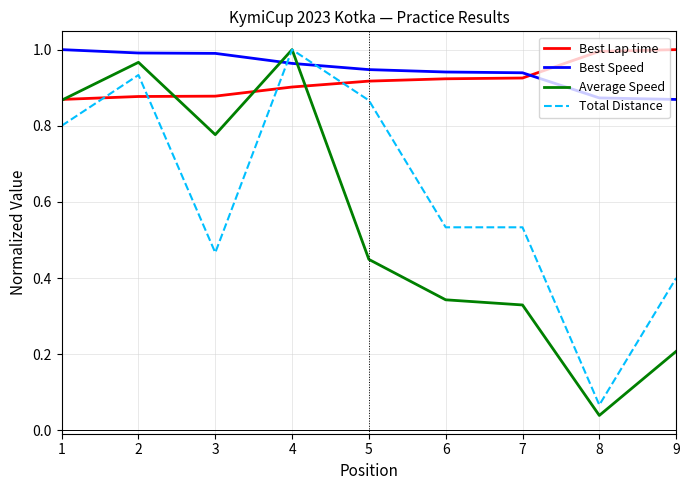

Where do Best Speed and Average Speed first cross each other?

3 and 4